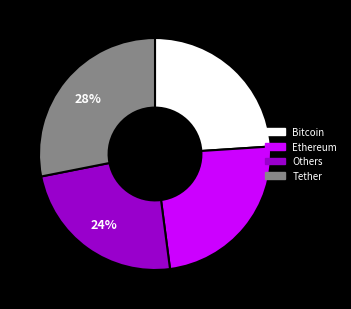

To the nearest percent, what is the average slice percentage?

25%